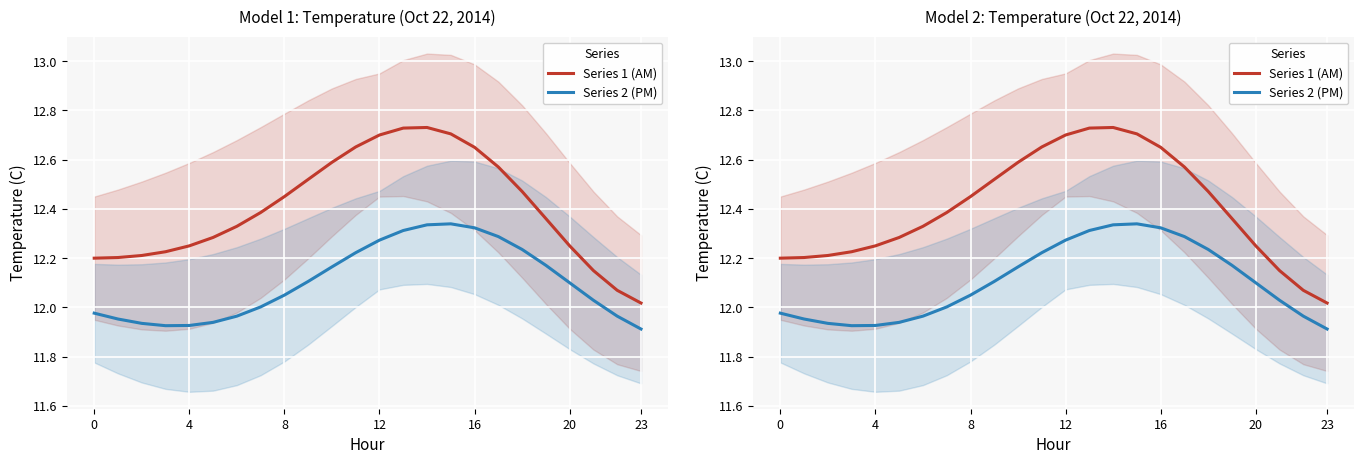

In Series 2 (PM), how many points are higher than both neighbors (excluding endpoints)?

1